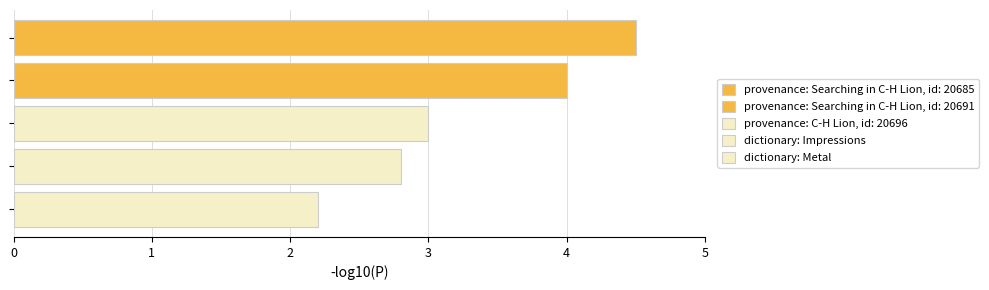

What is the minimum value shown in the chart?

2.2